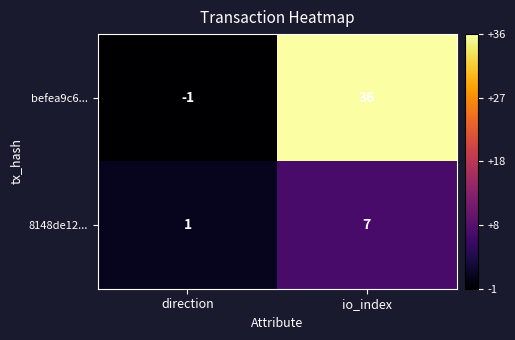

What is the sum of the befea9c6... values at io_index and direction?

35